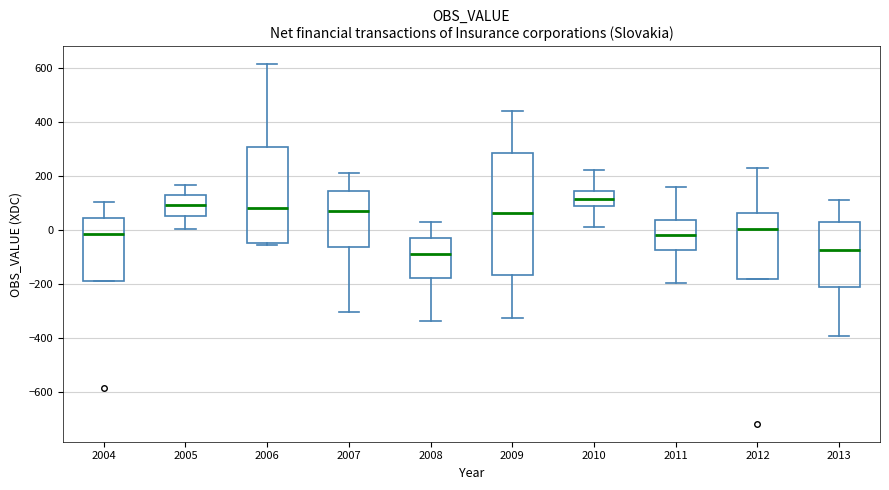

Reading left to right, transcribe this box plot: for each box, give where its median line is, the range the box spans, and where its two whiskers end, as read against the y-axis. The values are not printed on the chart, so give them approximately, as read against the axis.

2004: median -20, box -180 to 40, whiskers -180 to 100
2005: median 100, box 60 to 120, whiskers 0 to 160
2006: median 80, box -40 to 300, whiskers -60 to 620
2007: median 80, box -60 to 140, whiskers -300 to 220
2008: median -80, box -180 to -40, whiskers -340 to 20
2009: median 60, box -160 to 280, whiskers -320 to 440
2010: median 120, box 80 to 140, whiskers 20 to 220
2011: median -20, box -80 to 40, whiskers -200 to 160
2012: median 0, box -180 to 60, whiskers -180 to 240
2013: median -80, box -200 to 40, whiskers -400 to 100